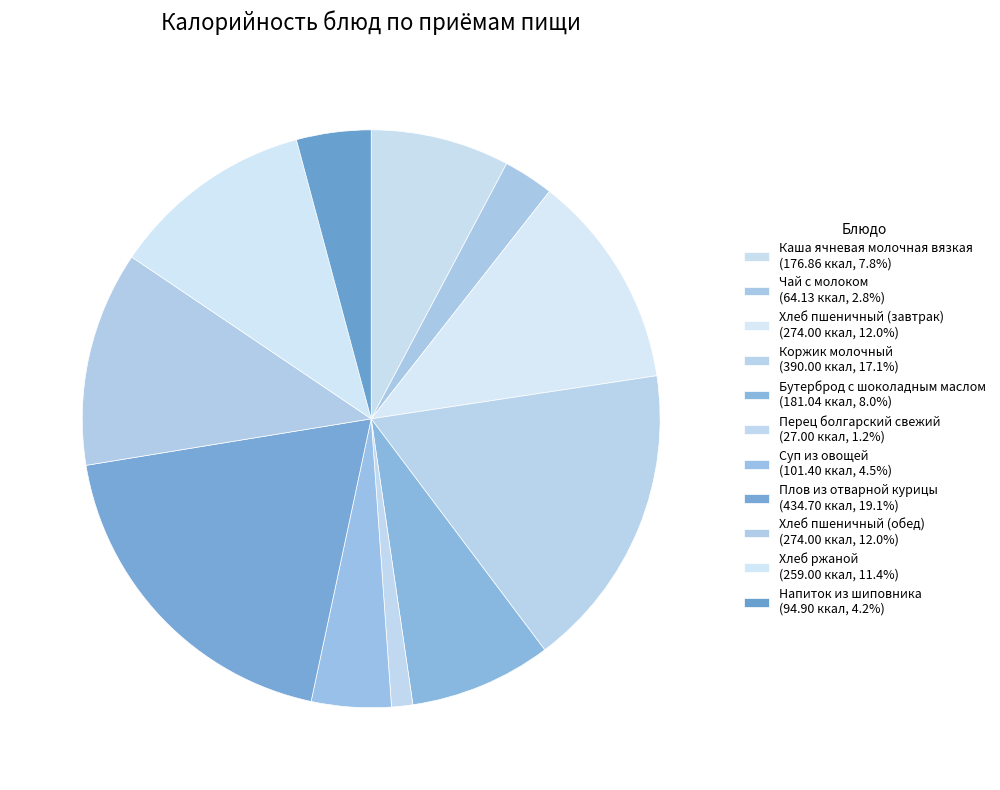

Is it true that Плов из отварной курицы is 27% of the pie?

False